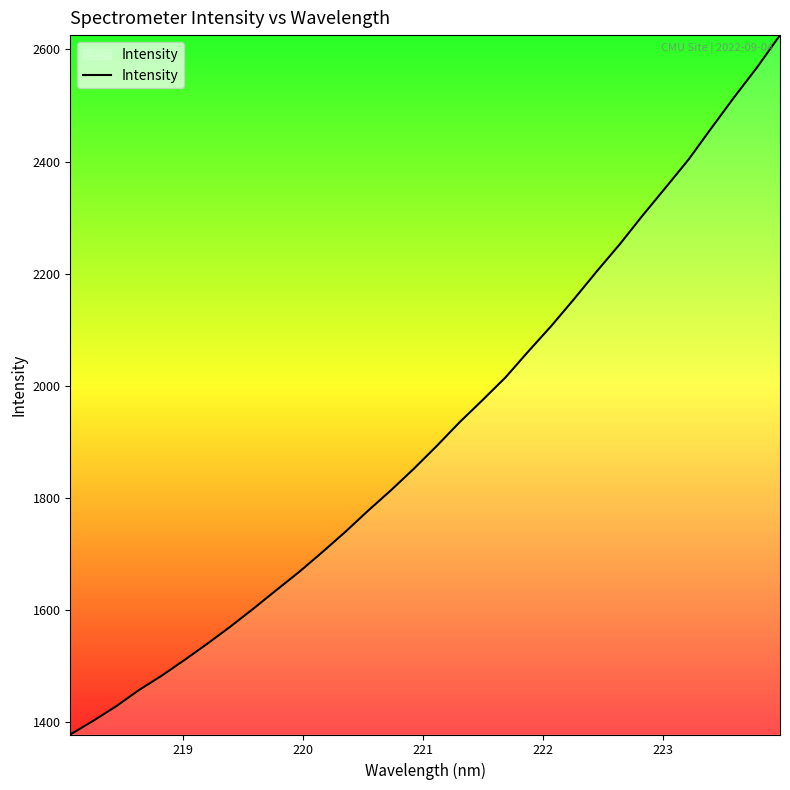

What is the difference between the second highest and minimum values?

1189.8